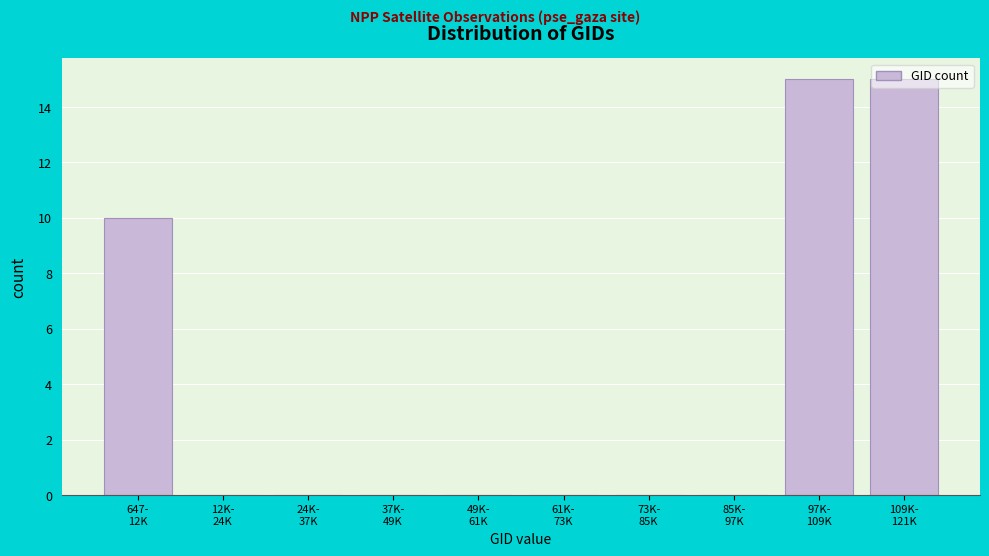

What is the sum of all values?

40